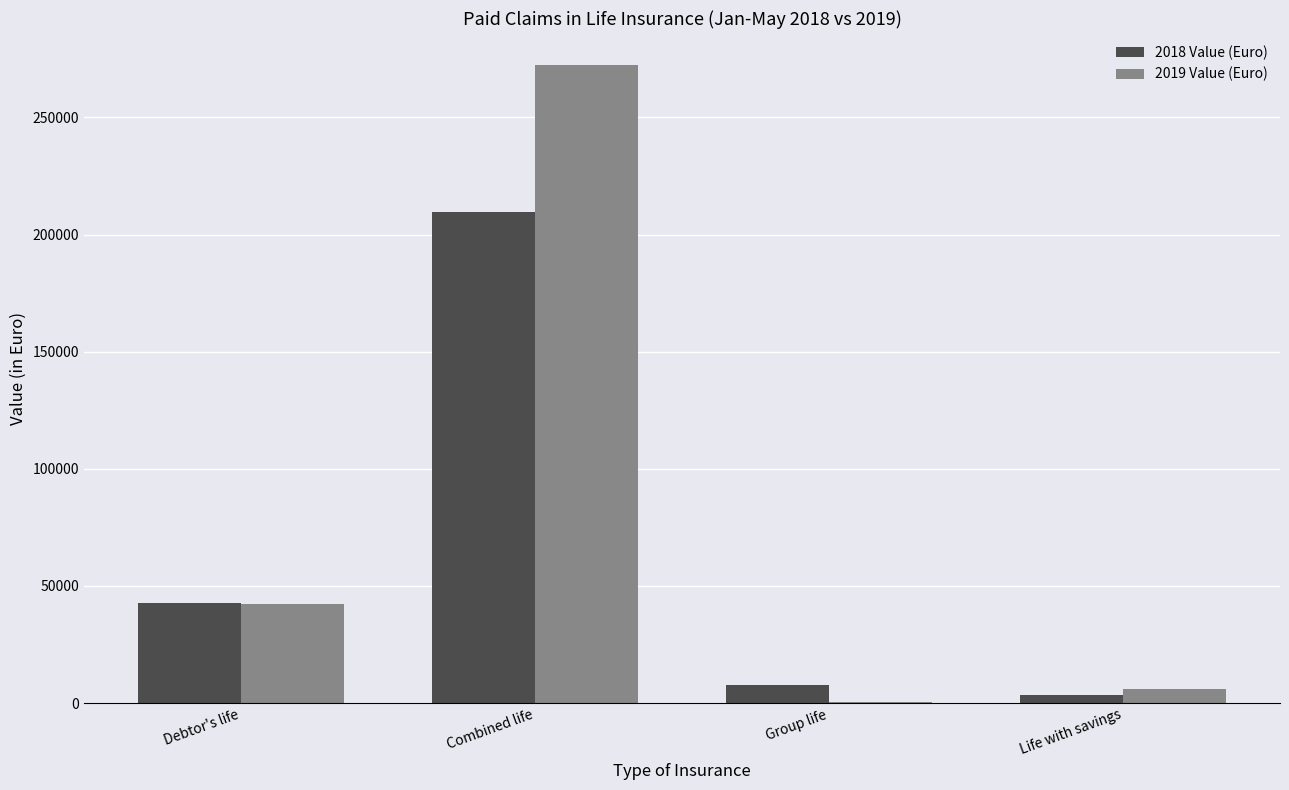

Are the bars horizontal?

No